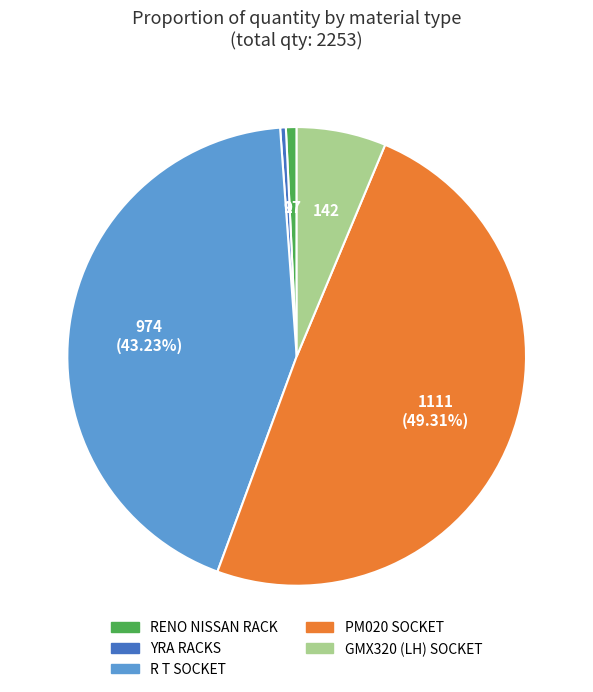

Does R T SOCKET account for over 50% of the chart?

No